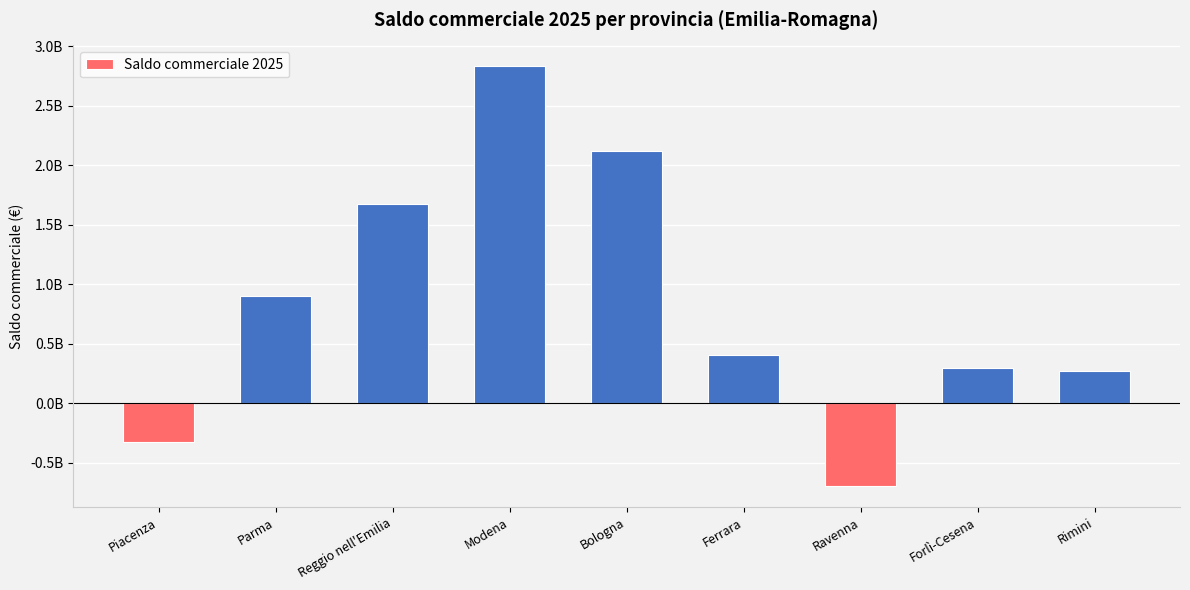

What is the difference between the maximum and minimum values?

3524960170